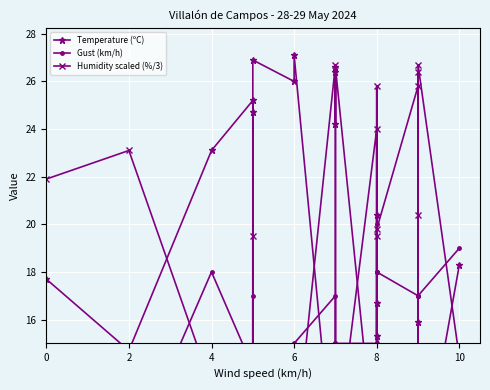

In Humidity scaled (%/3), how many points are lower than both neighbors (excluding endpoints)?

8